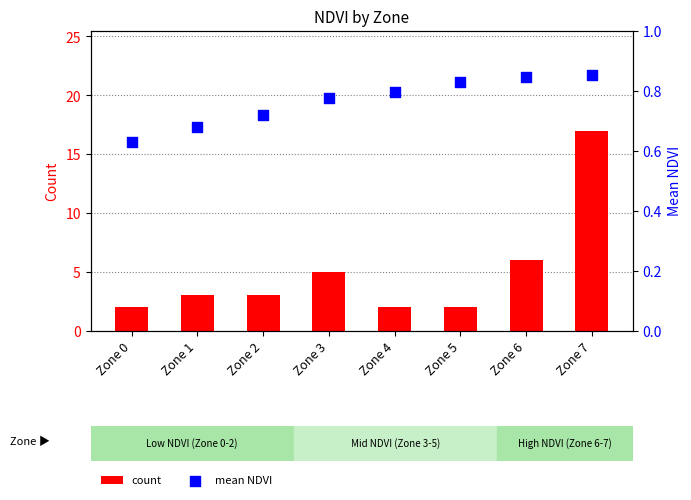

At how many categories does at least one series exceed 1?

8